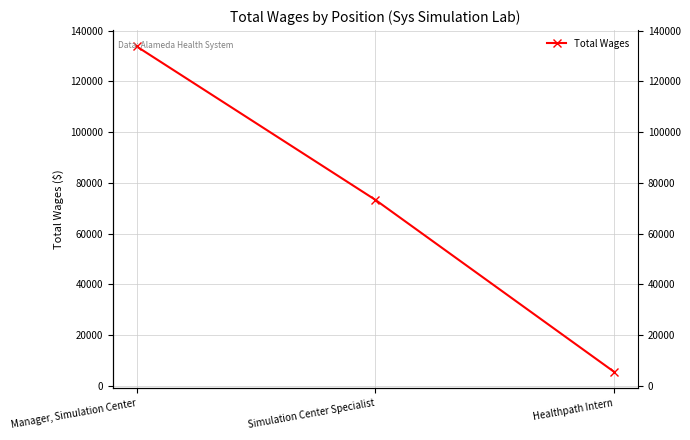

What is the change in value from Manager, Simulation Center to Simulation Center Specialist?

-60499